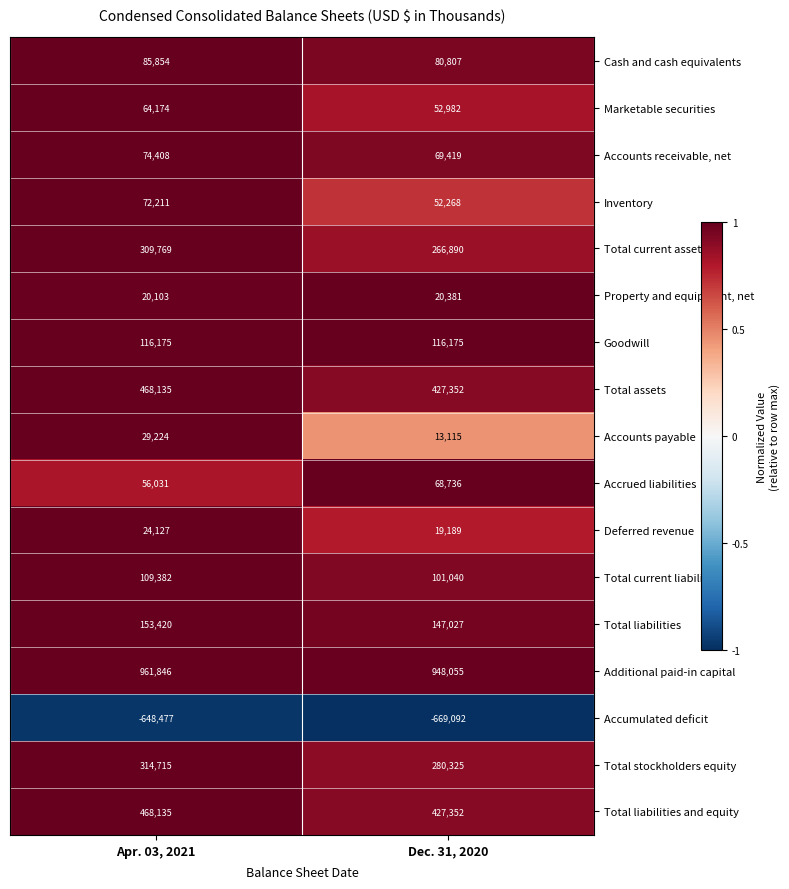

Which category has the highest value across all series?

Apr. 03, 2021